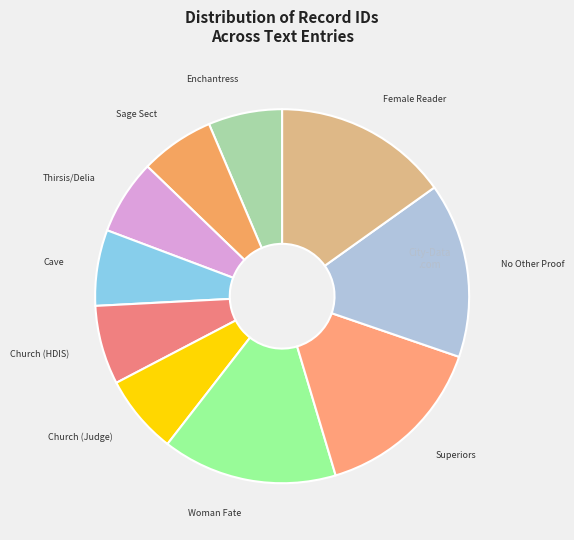

Between Female Reader and Church (HDIS), which is larger?

Female Reader